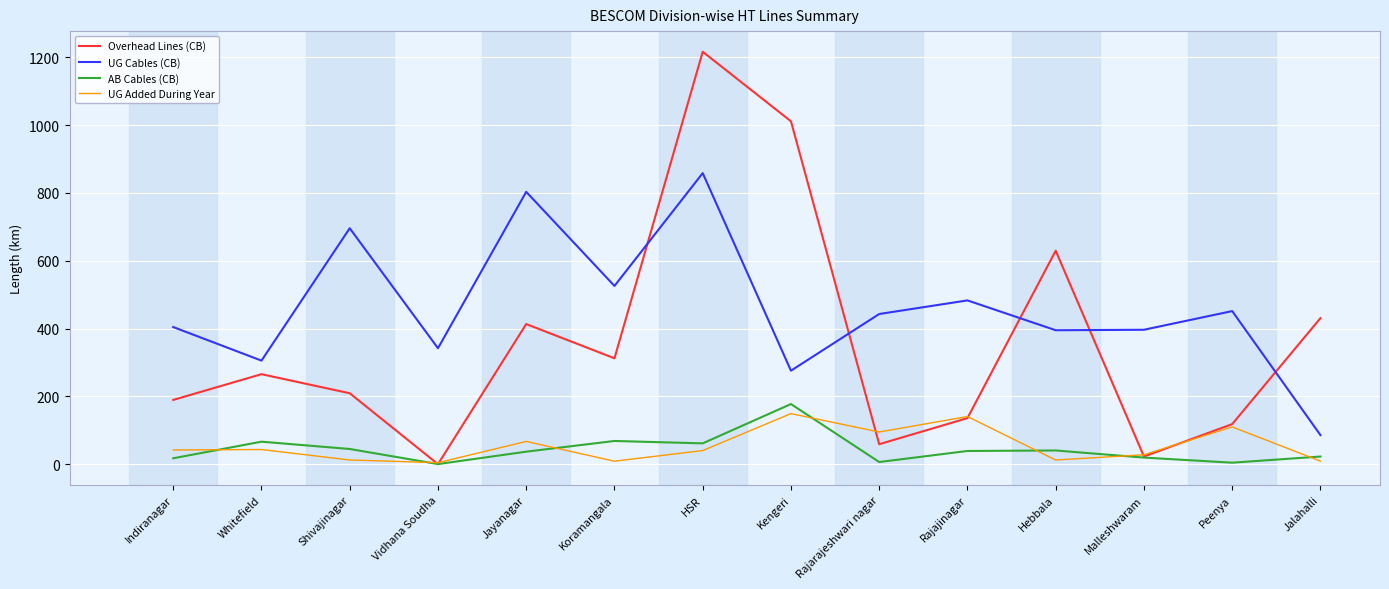

How many lines are shown in the chart?

4